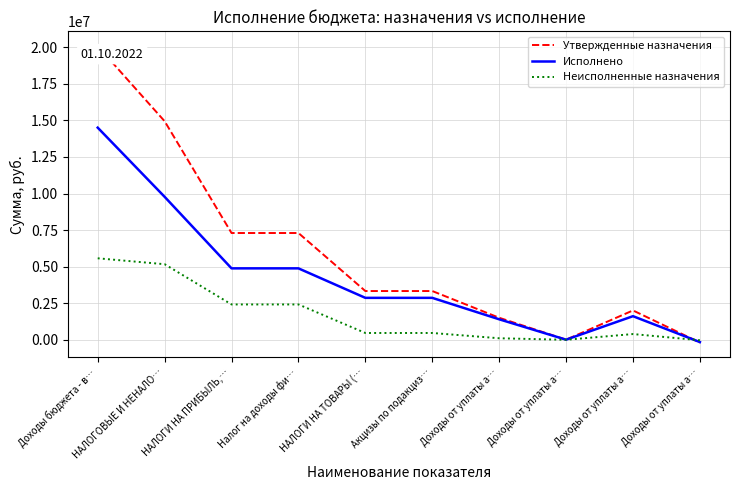

What is the smallest value displayed?

-189000.0